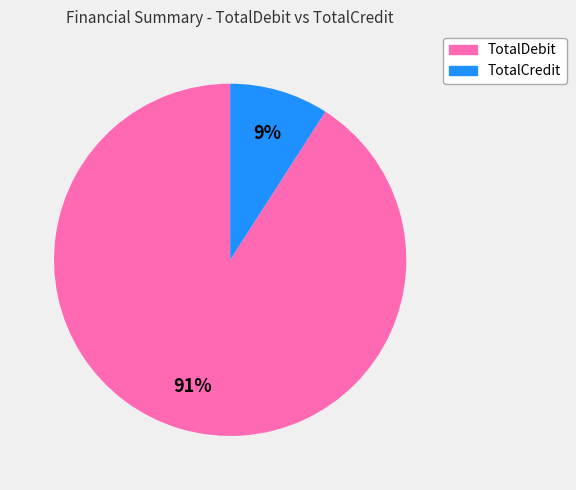

To the nearest percent, what is the difference between the TotalCredit and TotalDebit slice percentages?

82%